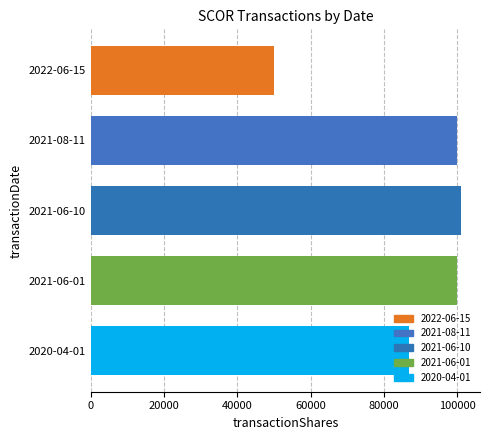

Approximately how many times larger is the value at 2020-04-01 compared to 2021-08-11?

0.9